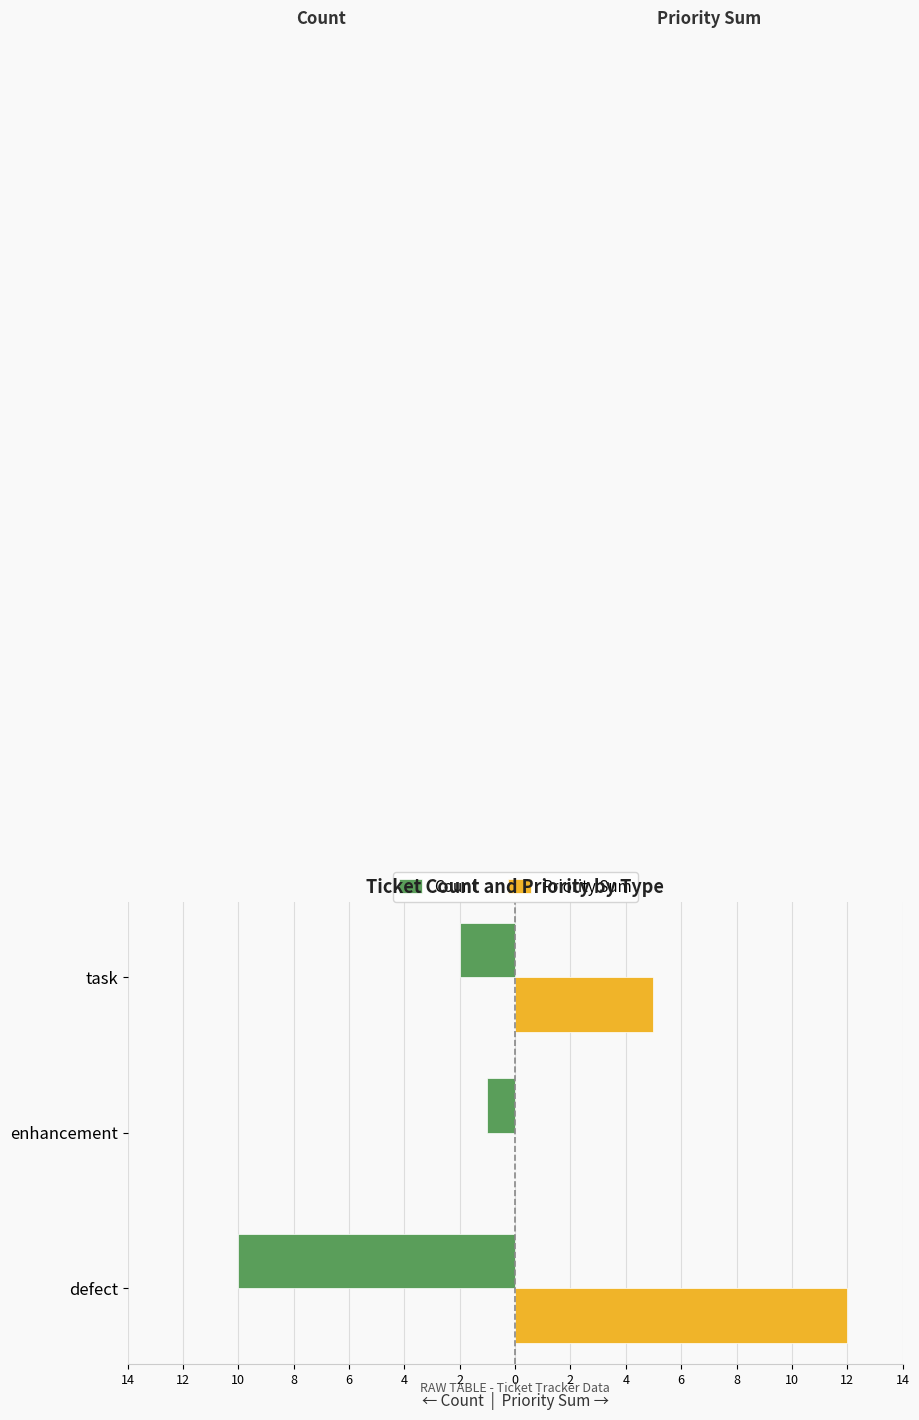

What is the maximum value shown in the chart?

12